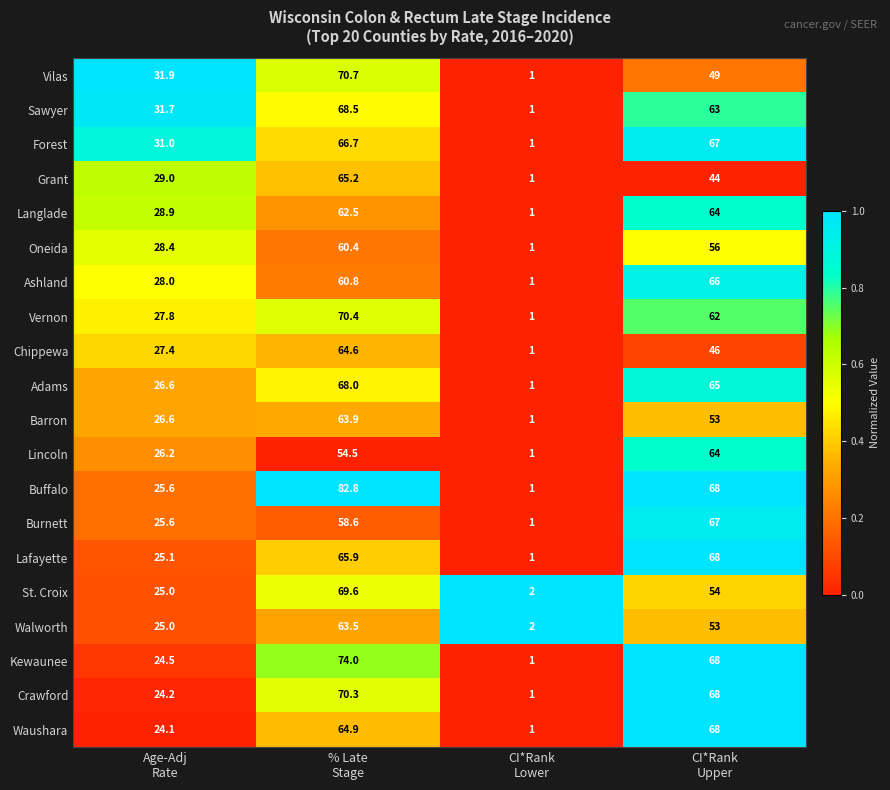

Which series has the largest range (max minus min)?

Buffalo